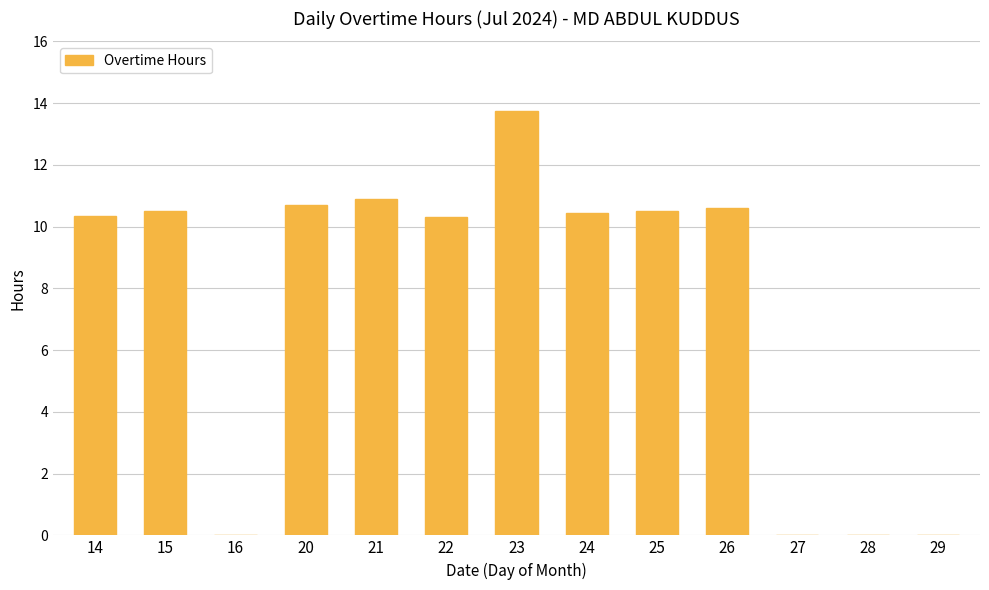

Is it true that the value at 14 is 10.3?

True